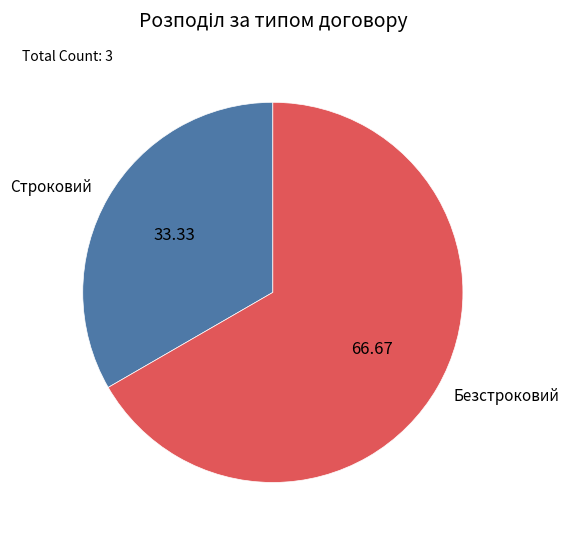

Which slice is the largest?

Безстроковий